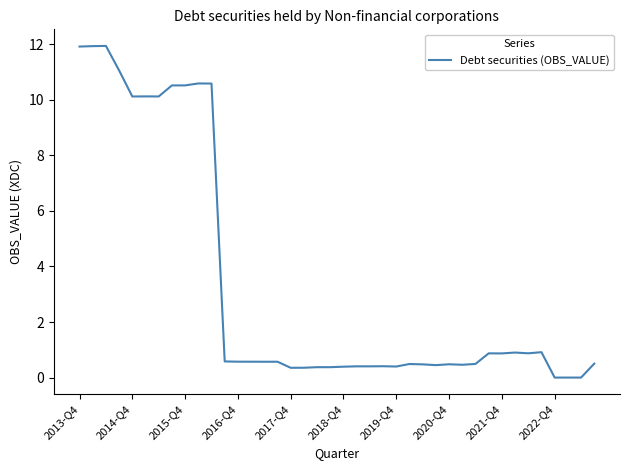

What is the difference between the maximum and minimum values?

11.9